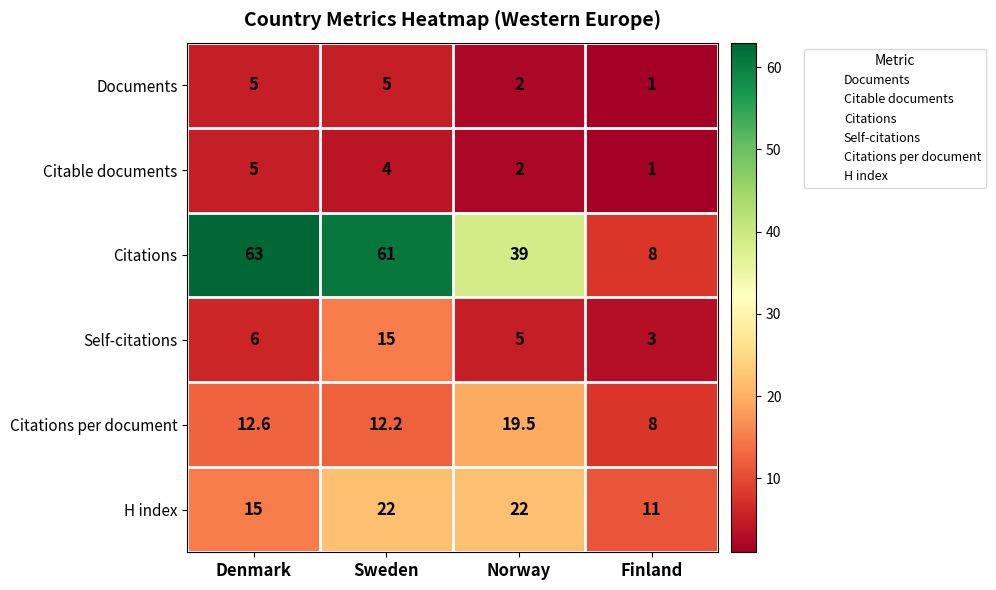

What is the sum of the Citations per document values at Finland and Norway?

27.5